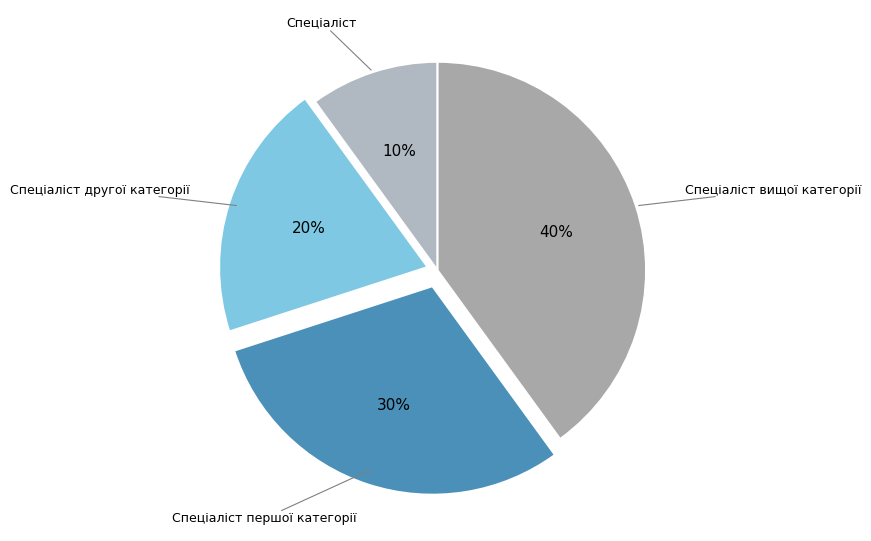

To the nearest percent, what percentage of the pie is Спеціаліст вищої категорії?

40%